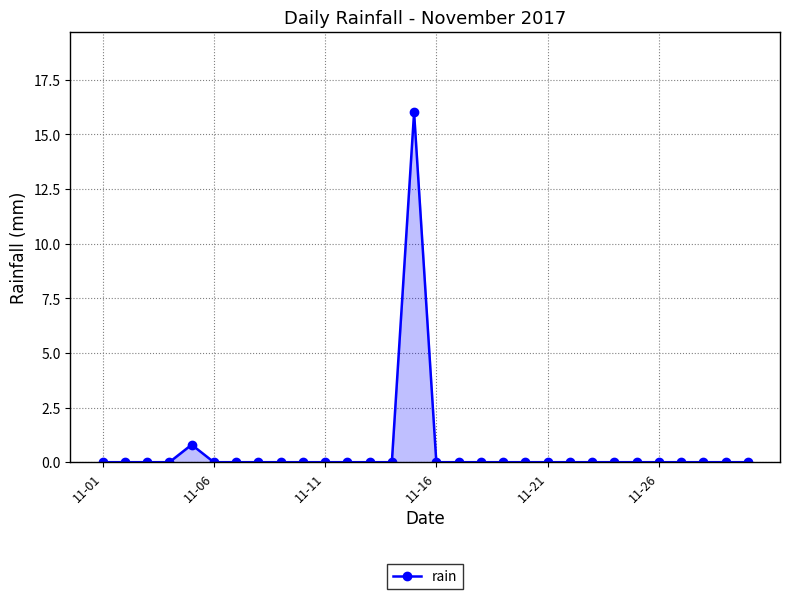

What is the difference between the maximum and second lowest values?

16.0